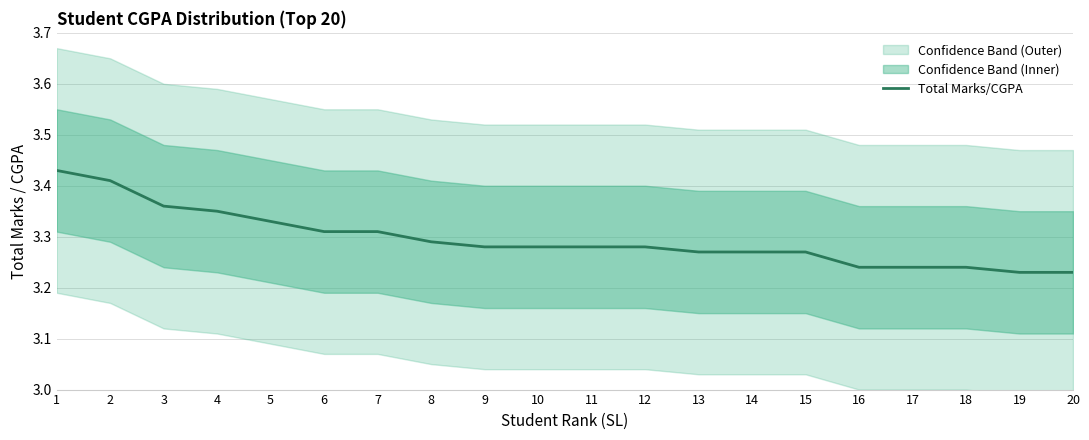

True or false: there are more than 0 points higher than both neighbors.

False